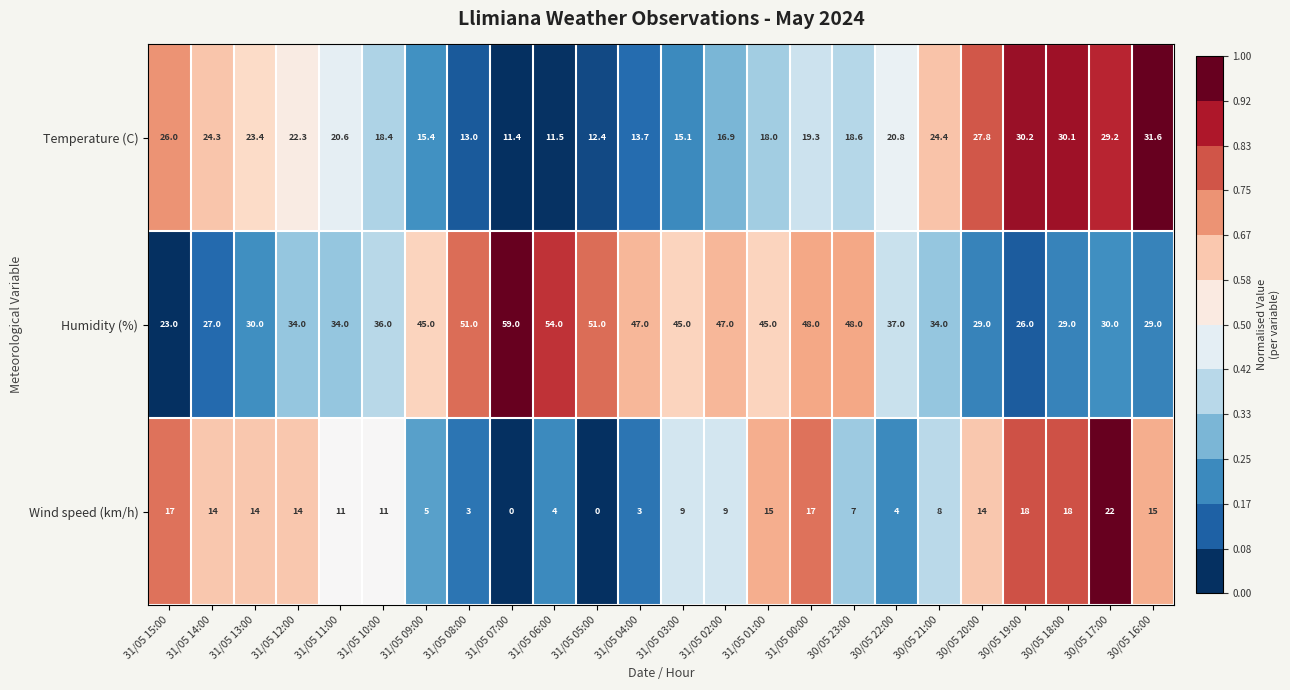

What is the approximate value of Temperature (C) at 31/05 13:00?

23.4